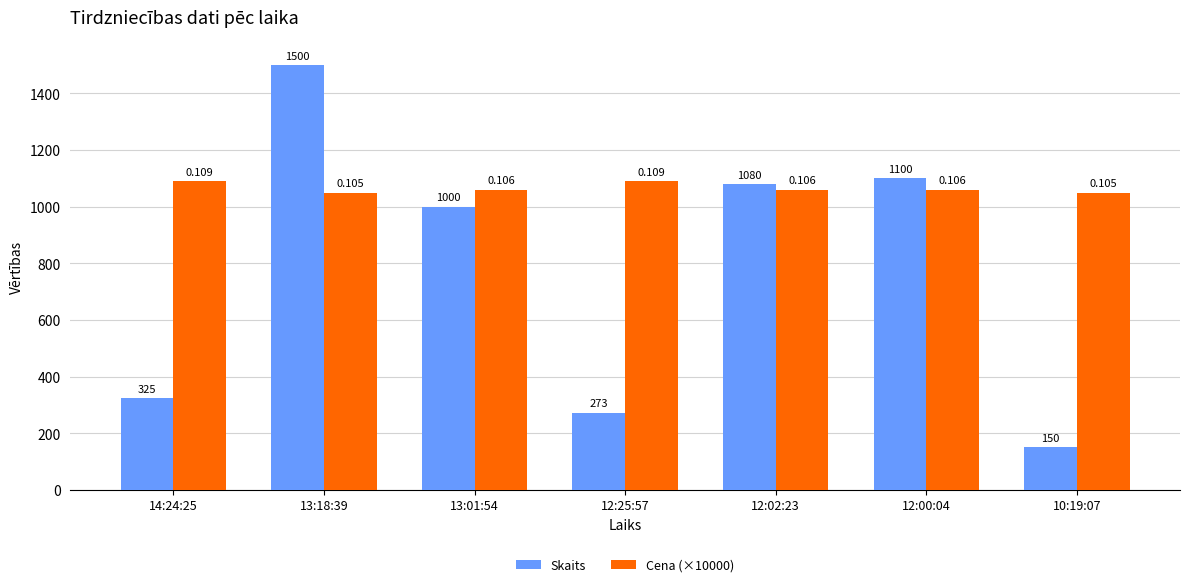

What is the sum of the Cena (×10000) values at 12:25:57 and 14:24:25?

2180